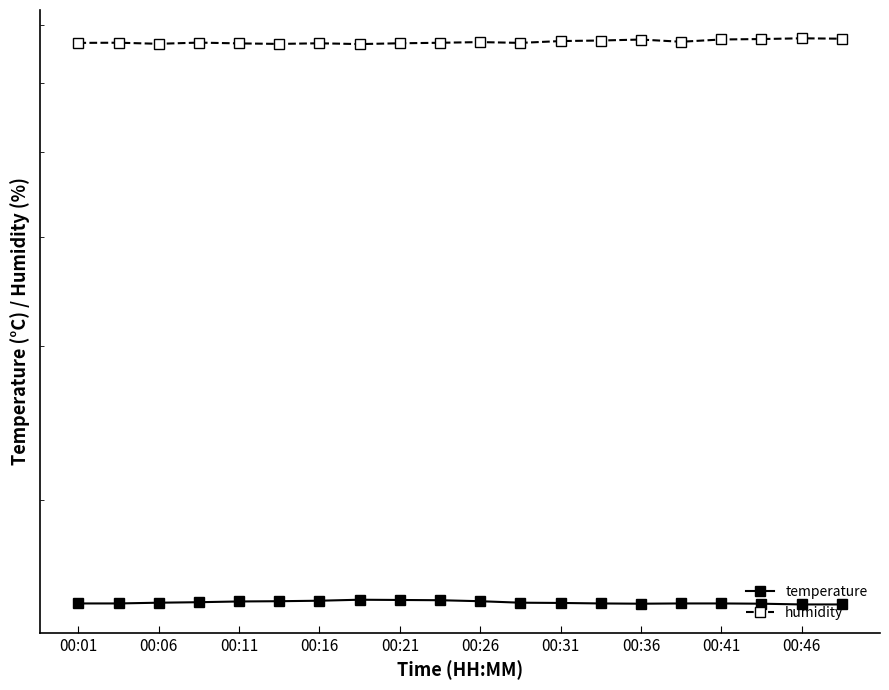

What is the total value across all series at 00:21?

82.0